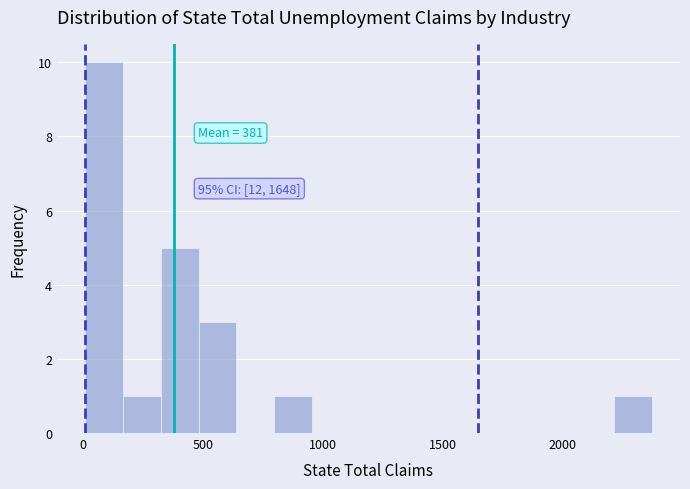

Read against the x-axis, roughly where is the centre of the tallest bar?

100